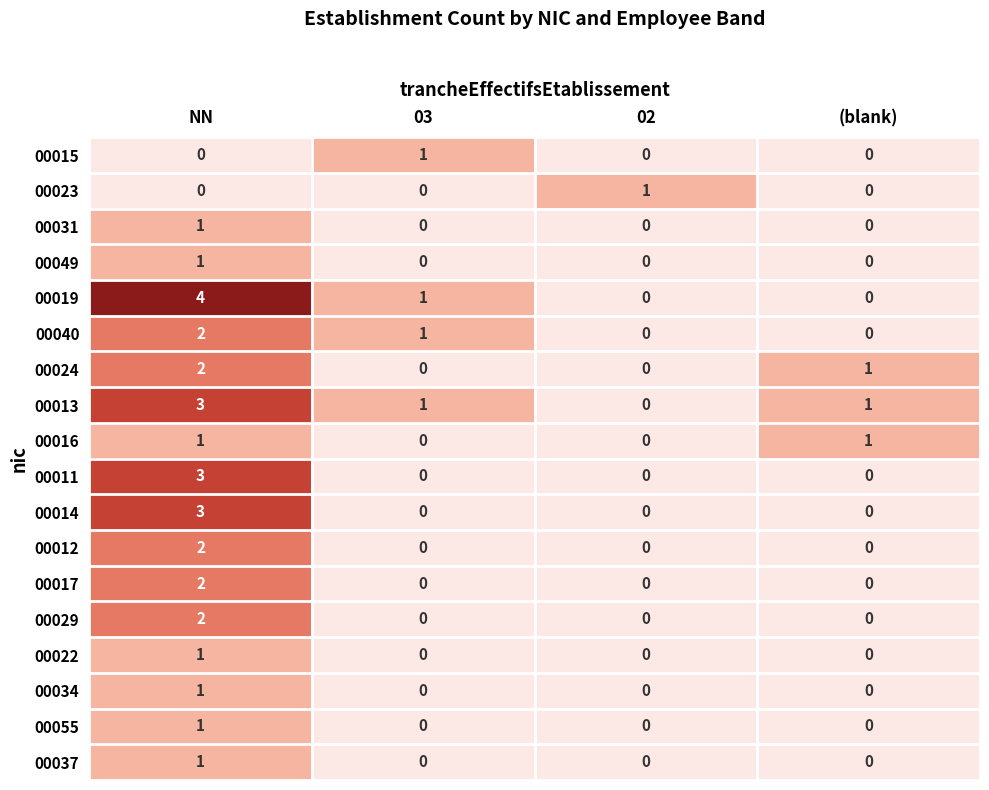

What is the spread (max minus min) of values at NN?

4